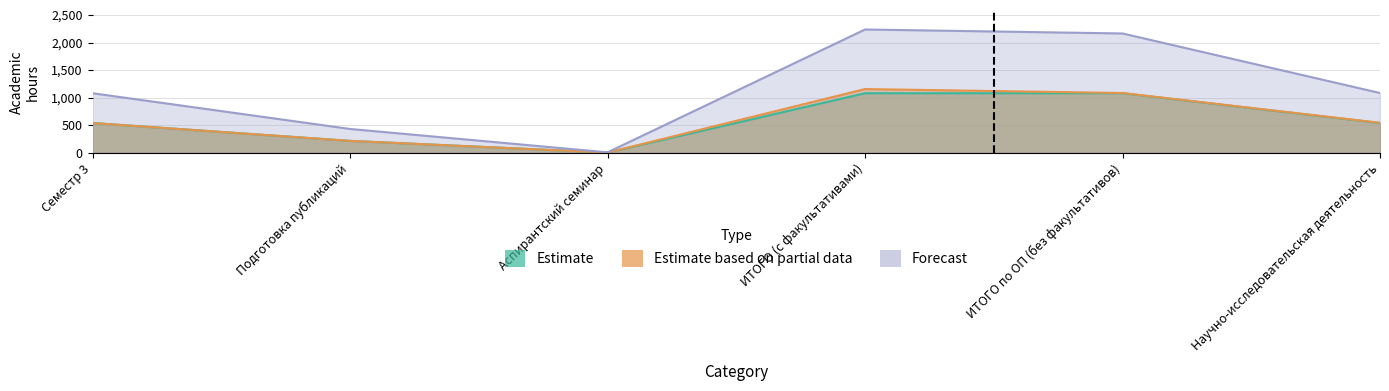

What is the difference between the Estimate values at Научно-исследовательская деятельность and ИТОГО по ОП (без факультативов)?

540